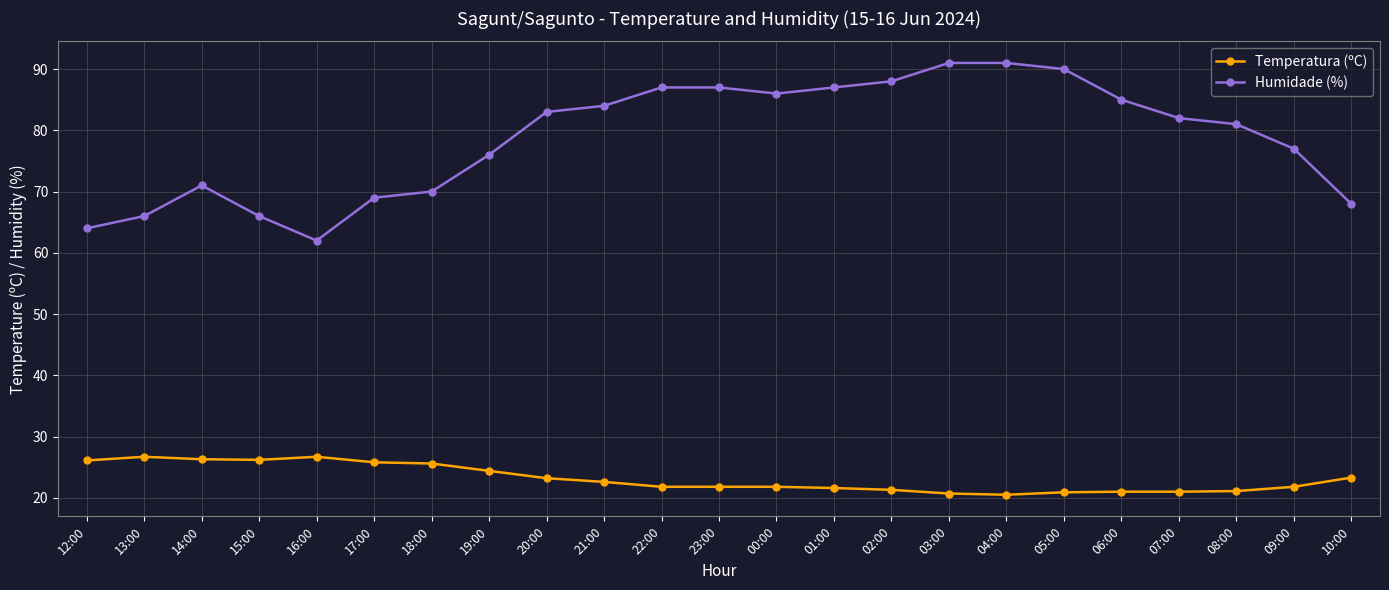

What are all the series names shown in the legend?

Temperatura (ºC), Humidade (%)